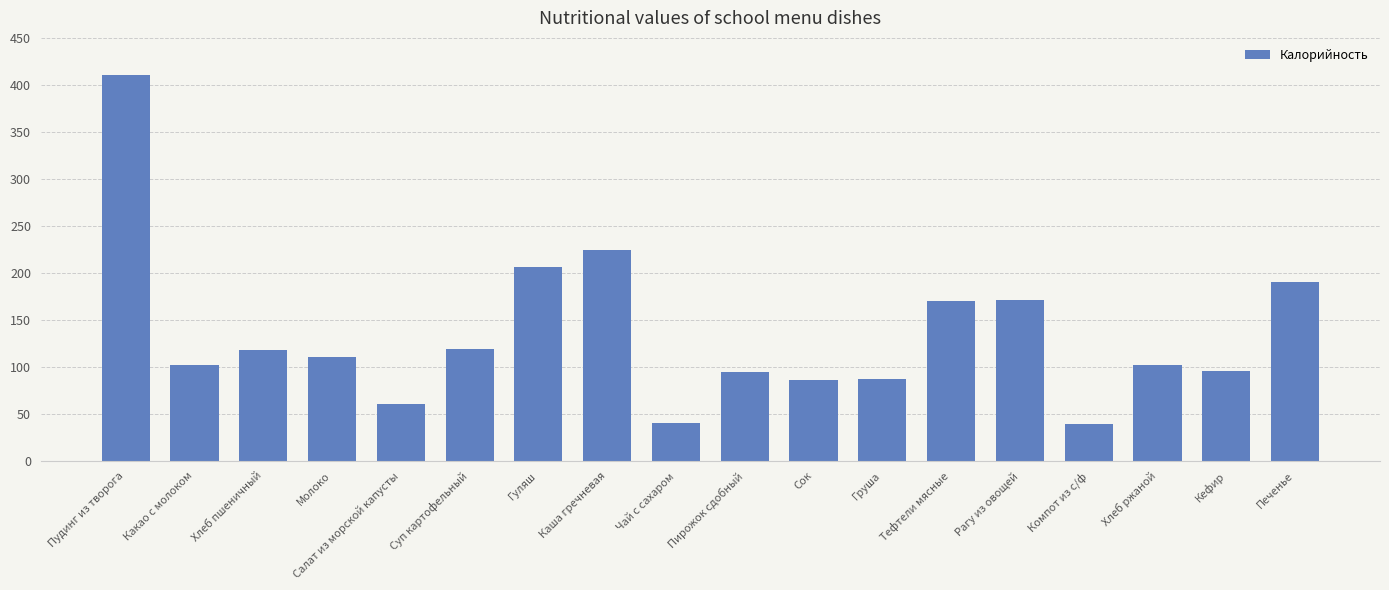

At which category does the chart reach its peak across all series?

Пудинг из творога